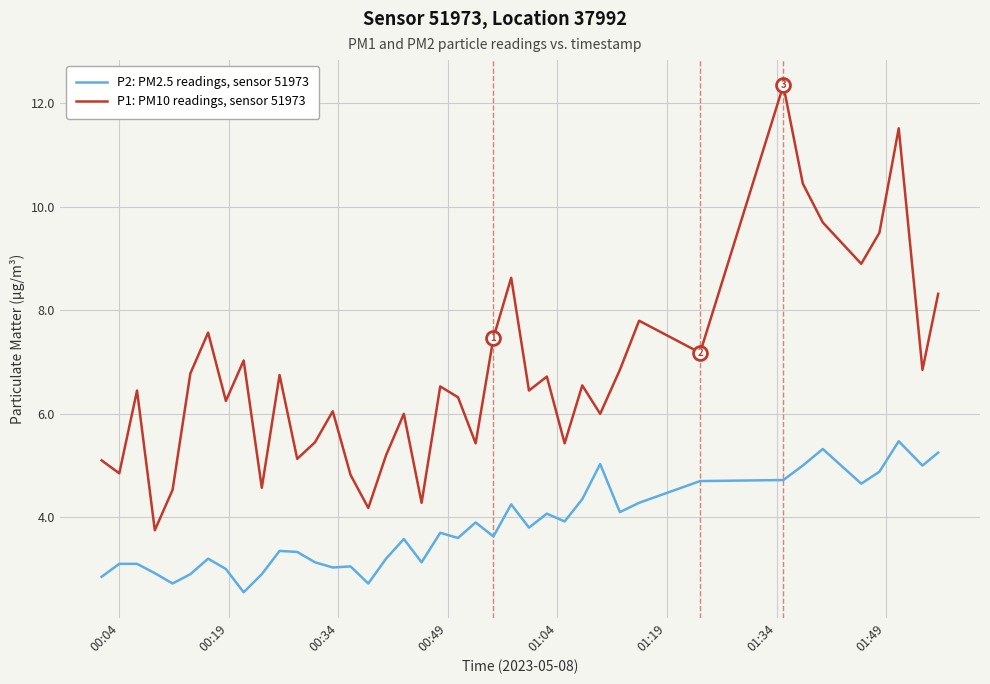

What is the difference between the maximum and minimum values in the P1: PM10 readings, sensor 51973 series?

8.6